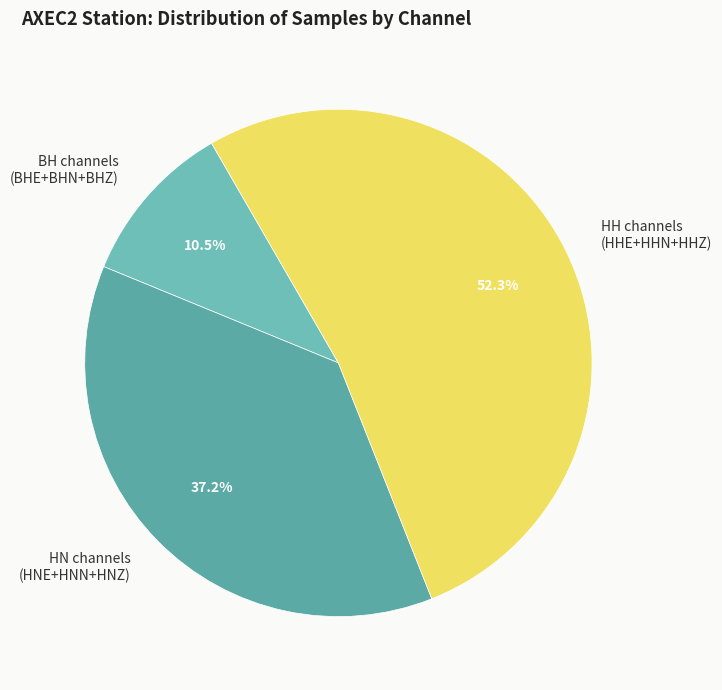

To the nearest percent, what is the average slice percentage?

33%